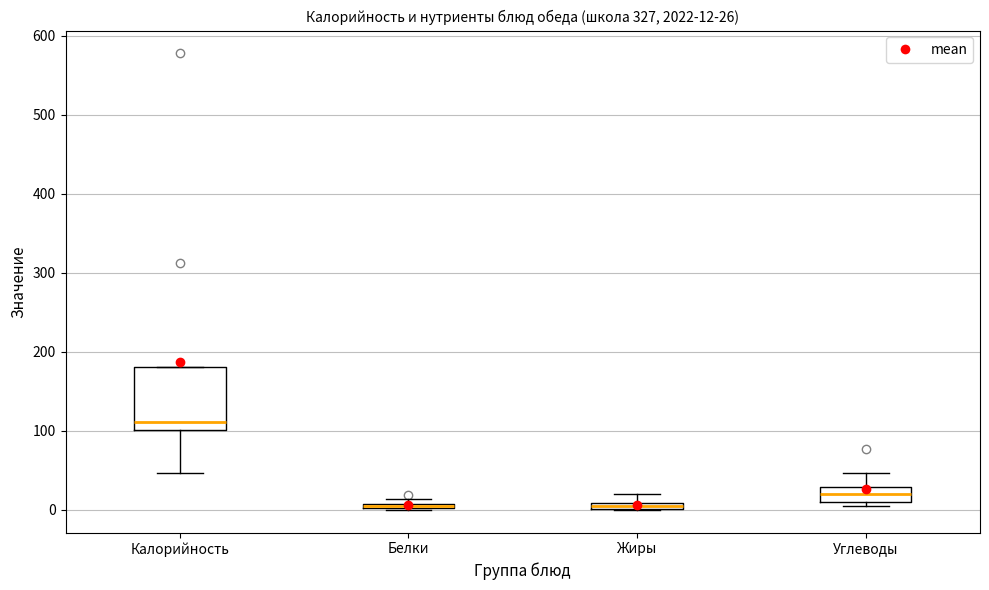

Which box is the tallest, from its lower edge to its upper edge?

Калорийность